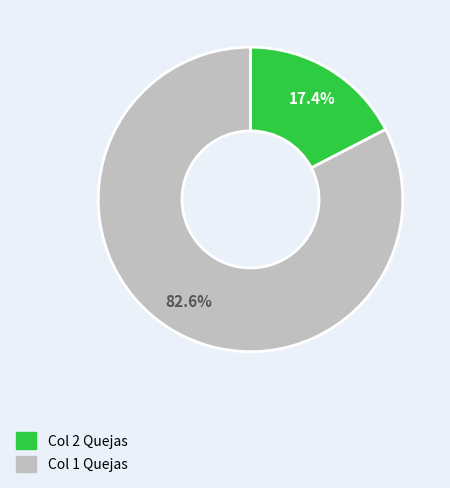

Is there any slice that represents more than half of the pie?

Yes